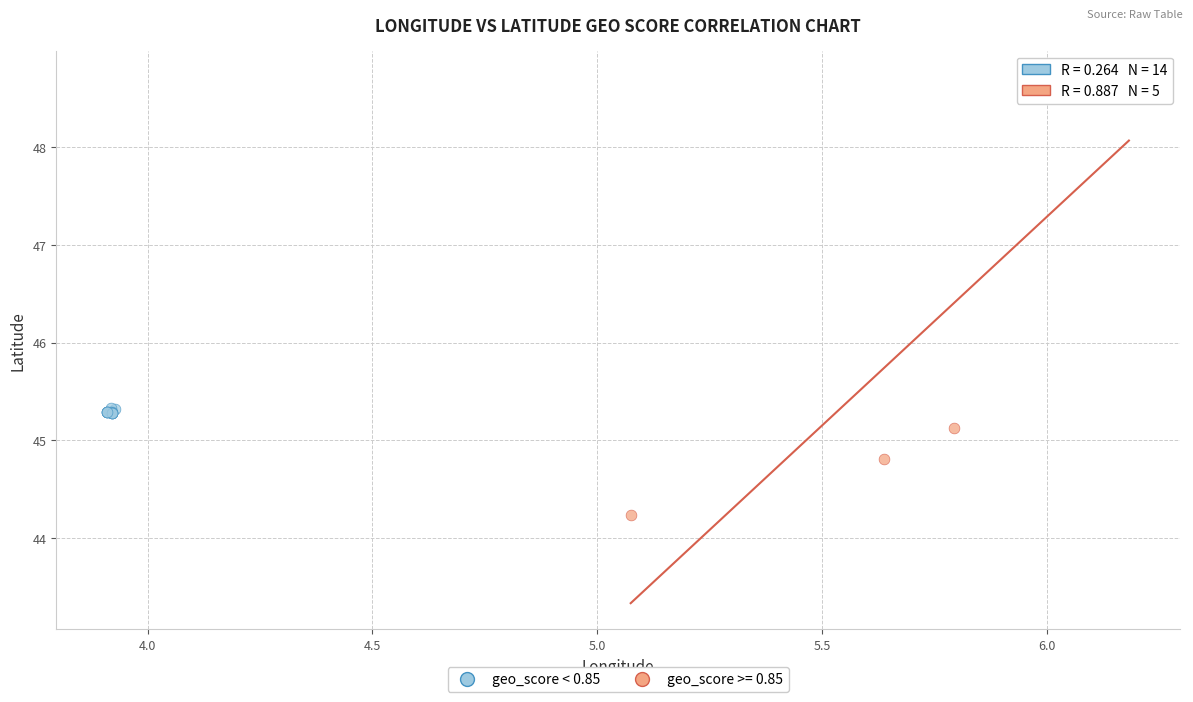

Which series has the largest Y range (max minus min)?

geo_score >= 0.85